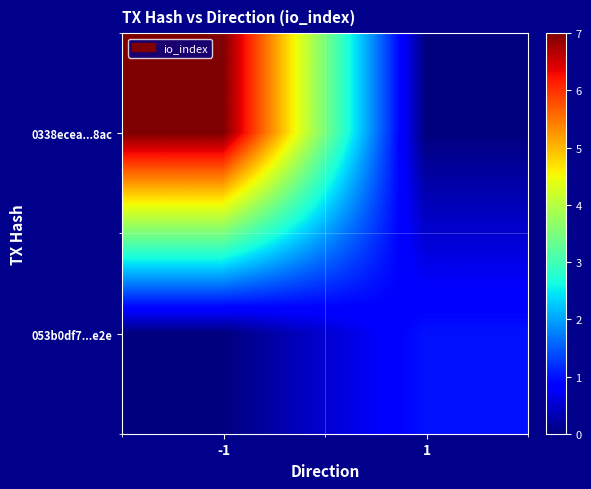

List the series in order of their overall mean, highest first.

0338ecea...8ac, 053b0df7...e2e